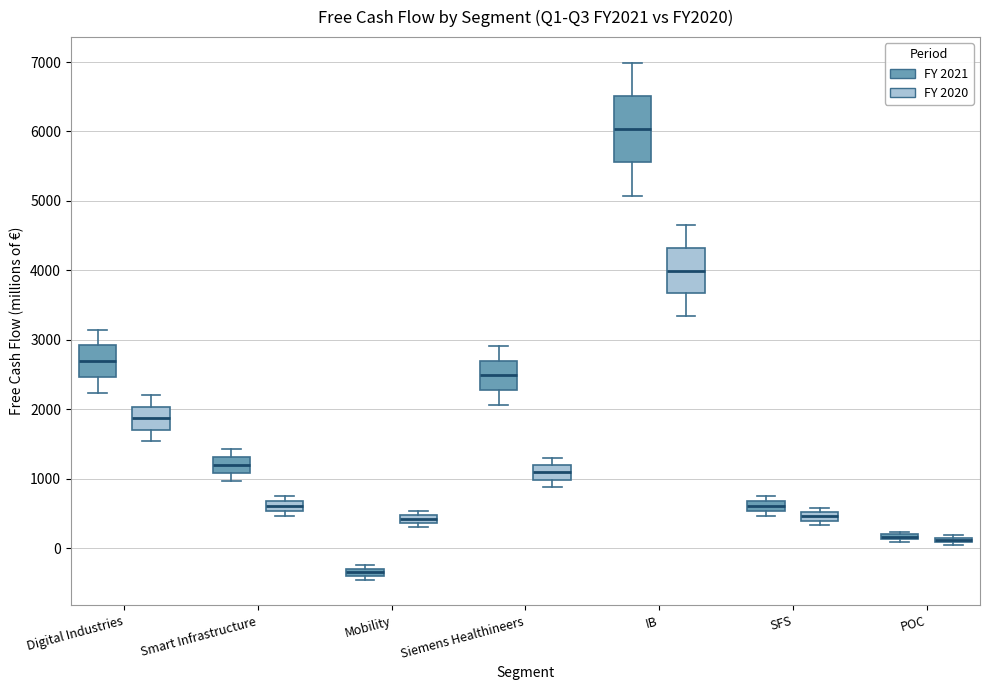

Where is the upper edge of the box for SFS (FY 2021) on the y-axis? The values are not printed on the chart, so give them approximately, as read against the axis.

700